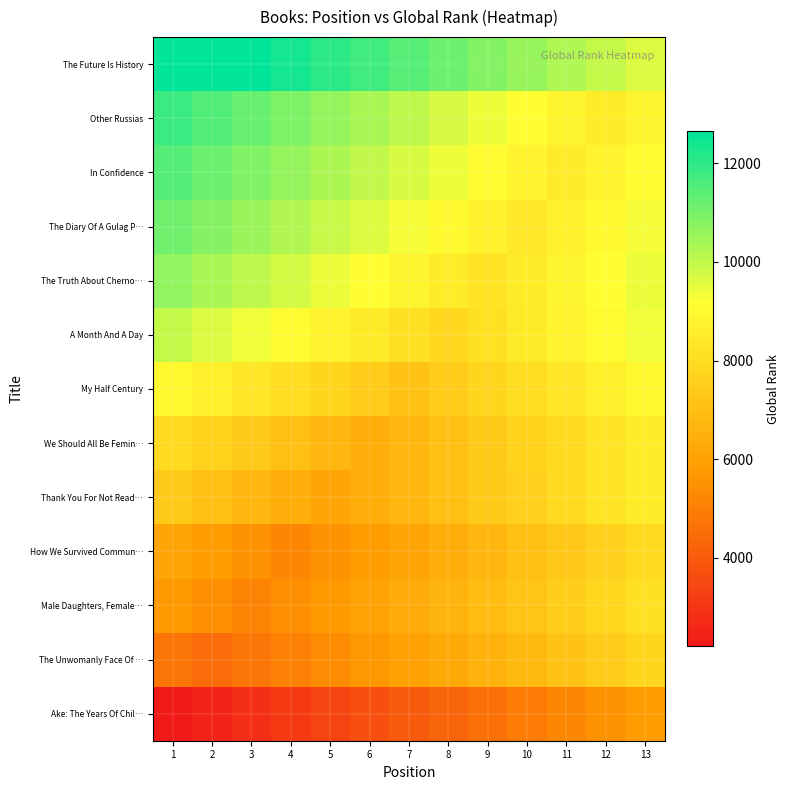

Reading left to right, what are all the values shown in this chart?

Ake: The Years Of Chil…: 1=2203	2=2503	3=2803	4=3103	5=3403	6=3703	7=4003	8=4303	9=4603	10=4903	11=5203	12=5503	13=5803
The Unwomanly Face Of …: 1=4751	2=4451	3=4751	4=5051	5=5351	6=5651	7=5951	8=6251	9=6551	10=6851	11=7151	12=7451	13=7751
Male Daughters, Female…: 1=5714	2=5414	3=5114	4=5414	5=5714	6=6014	7=6314	8=6614	9=6914	10=7214	11=7514	12=7814	13=8114
How We Survived Commun…: 1=6099	2=5799	3=5499	4=5199	5=5499	6=5799	7=6099	8=6399	9=6699	10=6999	11=7299	12=7599	13=7899
Thank You For Not Read…: 1=7327	2=7027	3=6727	4=6427	5=6127	6=6427	7=6727	8=7027	9=7327	10=7627	11=7927	12=8227	13=8527
We Should All Be Femin…: 1=7932	2=7632	3=7332	4=7032	5=6732	6=6432	7=6732	8=7032	9=7332	10=7632	11=7932	12=8232	13=8532
My Half Century: 1=8950	2=8650	3=8350	4=8050	5=7750	6=7450	7=7150	8=7450	9=7750	10=8050	11=8350	12=8650	13=8950
A Month And A Day: 1=9953	2=9653	3=9353	4=9053	5=8753	6=8453	7=8153	8=7853	9=8153	10=8453	11=8753	12=9053	13=9353
The Truth About Cherno…: 1=10635	2=10335	3=10035	4=9735	5=9435	6=9135	7=8835	8=8535	9=8235	10=8535	11=8835	12=9135	13=9435
The Diary Of A Gulag P…: 1=11110	2=10810	3=10510	4=10210	5=9910	6=9610	7=9310	8=9010	9=8710	10=8410	11=8710	12=9010	13=9310
In Confidence: 1=11497	2=11197	3=10897	4=10597	5=10297	6=9997	7=9697	8=9397	9=9097	10=8797	11=8497	12=8797	13=9097
Other Russias: 1=11824	2=11524	3=11224	4=10924	5=10624	6=10324	7=10024	8=9724	9=9424	10=9124	11=8824	12=8524	13=8824
The Future Is History: 1=12648	2=12648	3=12648	4=12348	5=12048	6=11748	7=11448	8=11148	9=10848	10=10548	11=10248	12=9948	13=9648